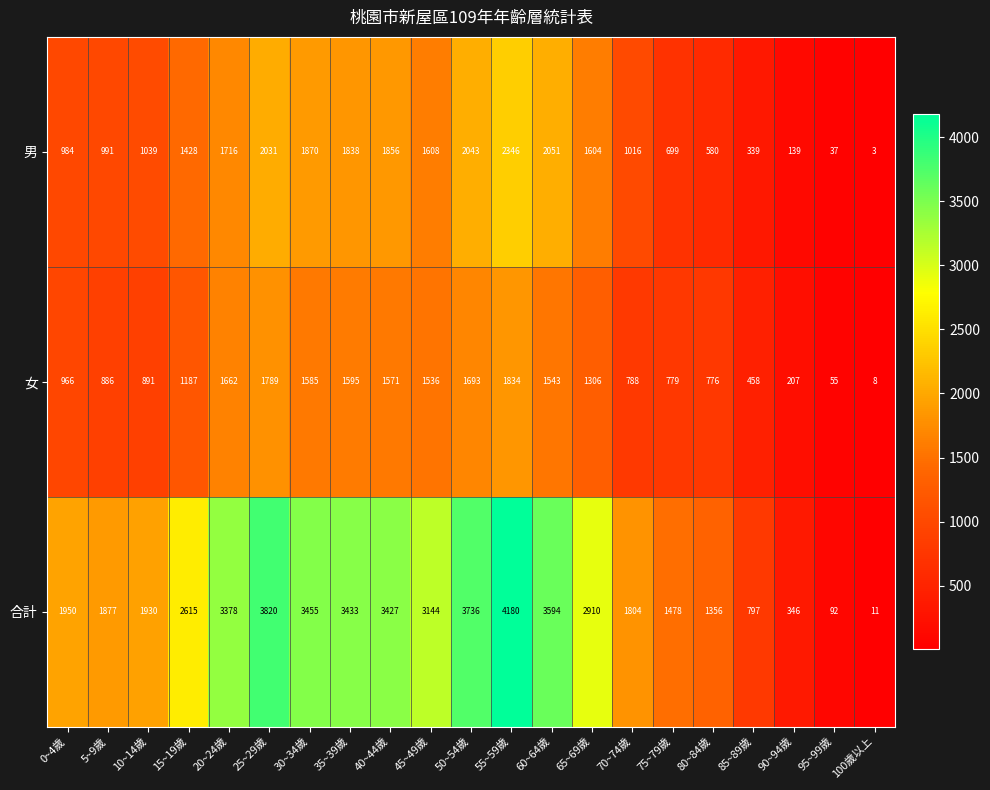

What is the sum of the 合計 values at 55~59歲 and 50~54歲?

7916